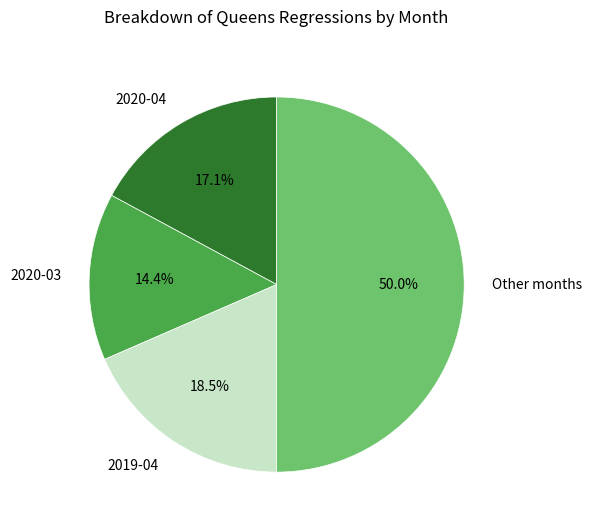

Does 2019-04 represent more than half of the total?

No